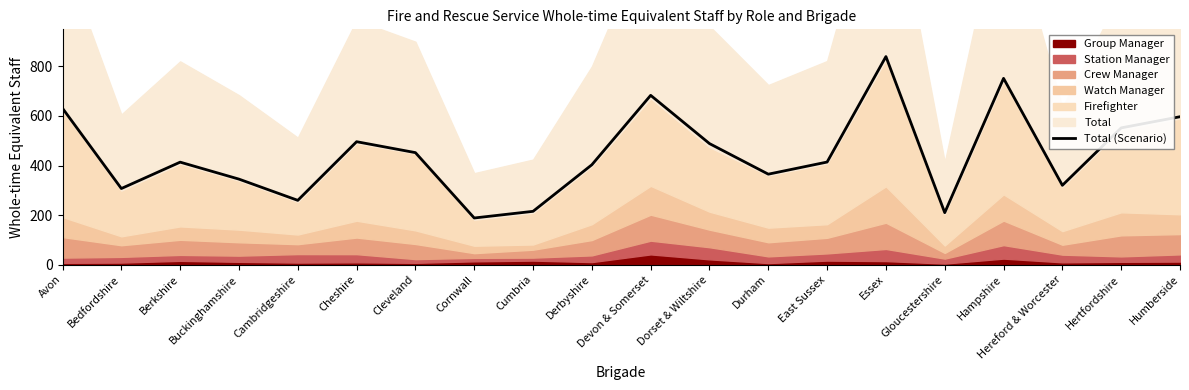

Reading left to right, extract all data points from this chart.

Avon=631.0	Bedfordshire=307.0	Berkshire=413.6	Buckinghamshire=345.0	Cambridgeshire=259.3	Cheshire=496.1	Cleveland=452.0	Cornwall=188.0	Cumbria=214.9	Derbyshire=403.0	Devon & Somerset=683.4	Dorset & Wiltshire=488.5	Durham=365.0	East Sussex=414.0	Essex=840.0	Gloucestershire=209.5	Hampshire=752.0	Hereford & Worcester=320.0	Hertfordshire=552.0	Humberside=597.0